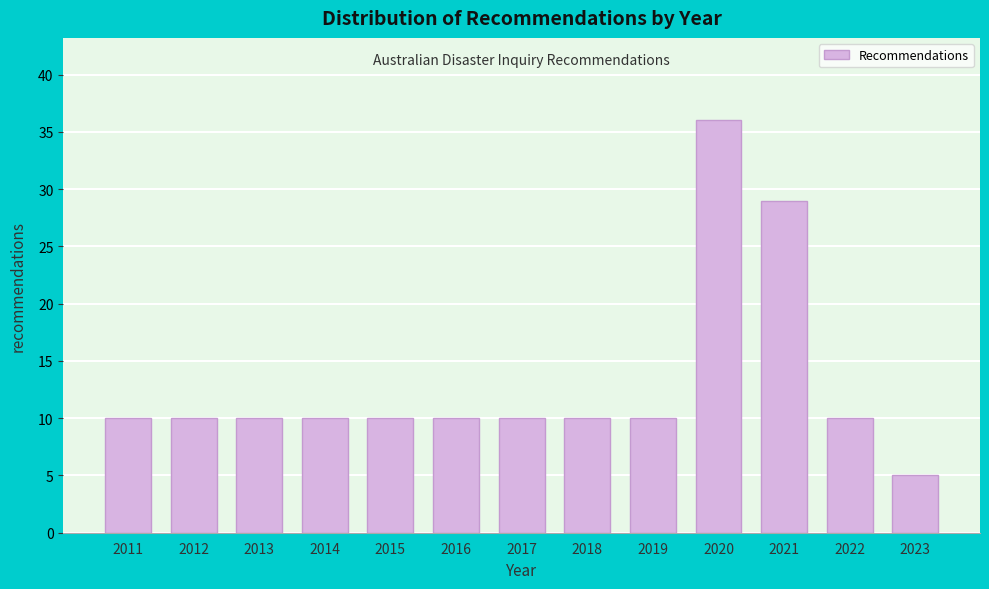

Reading left to right, extract all data points from this chart.

2011=10	2012=10	2013=10	2014=10	2015=10	2016=10	2017=10	2018=10	2019=10	2020=36	2021=29	2022=10	2023=5